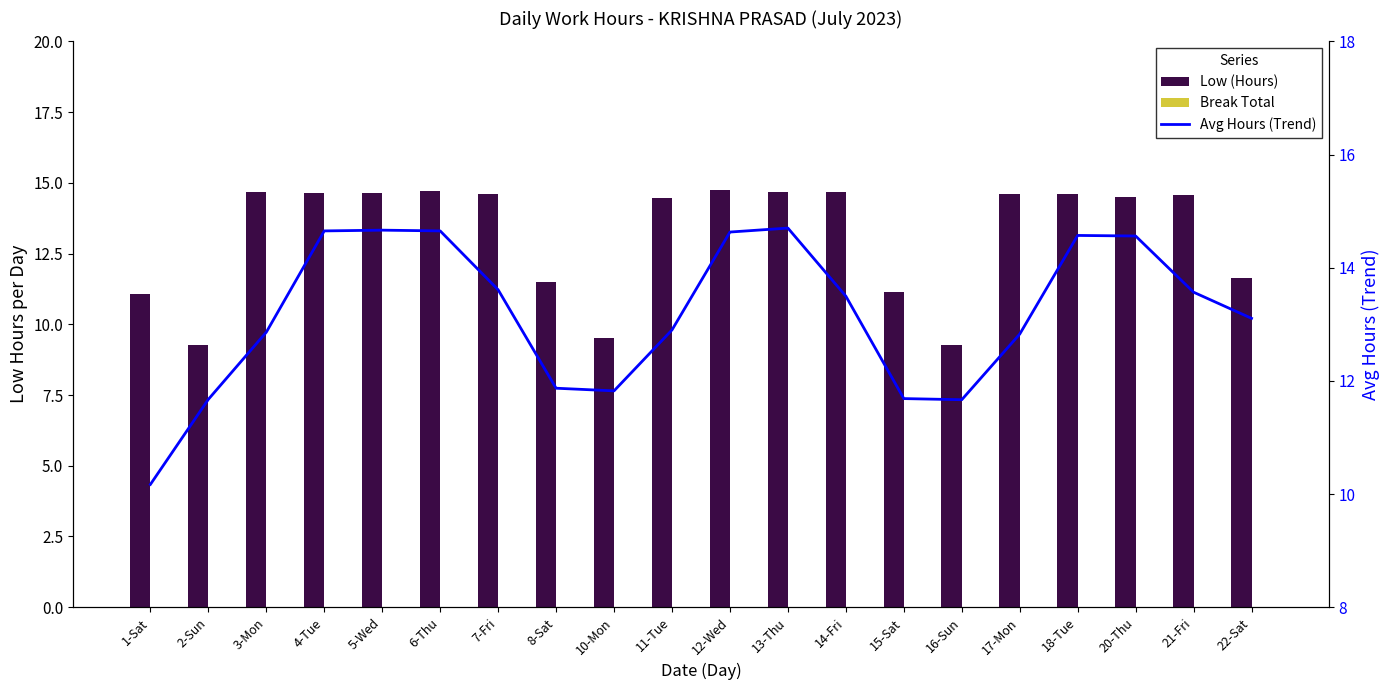

Is it true that Break Total equals 0.0 at 2-Sun?

True